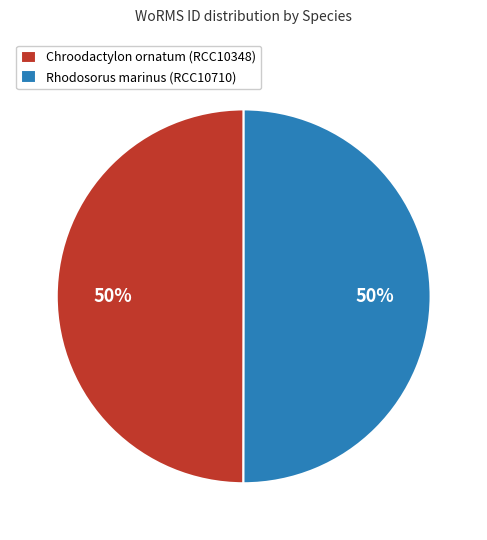

Count the number of slices in the pie.

2